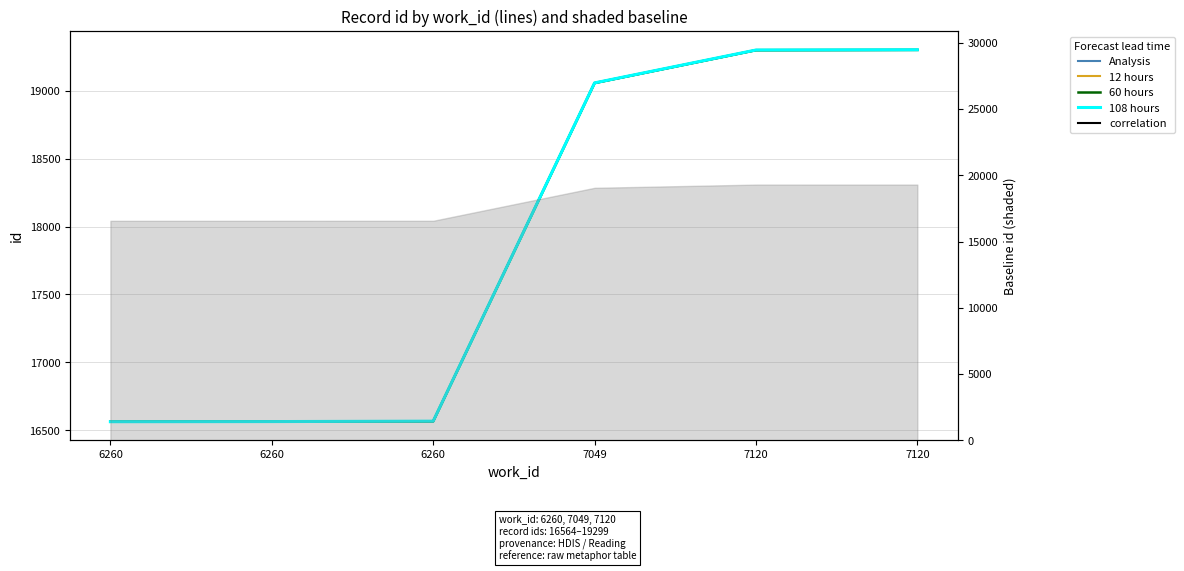

What is the sum of the Analysis values at 7120 and 6260?

35863